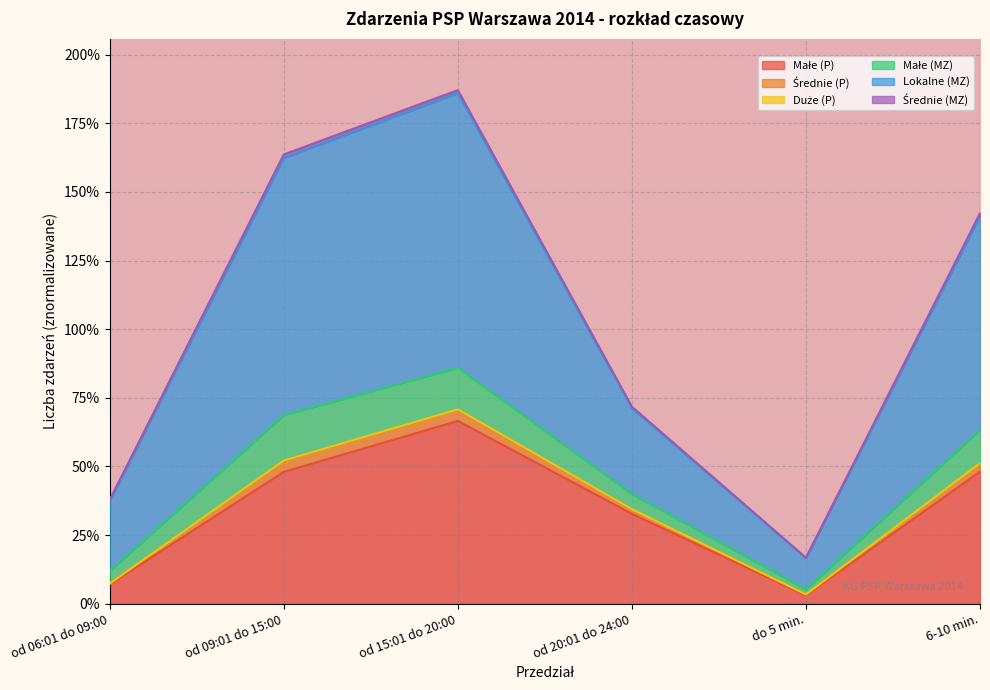

Which category has the highest value across all series?

od 15:01 do 20:00